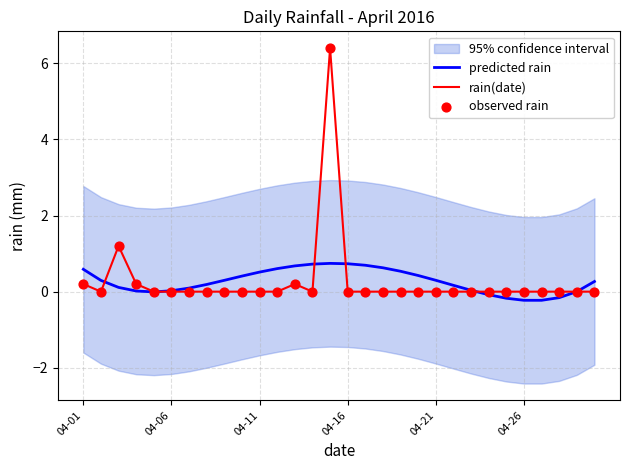

Which series has the largest Y range (max minus min)?

rain(date)